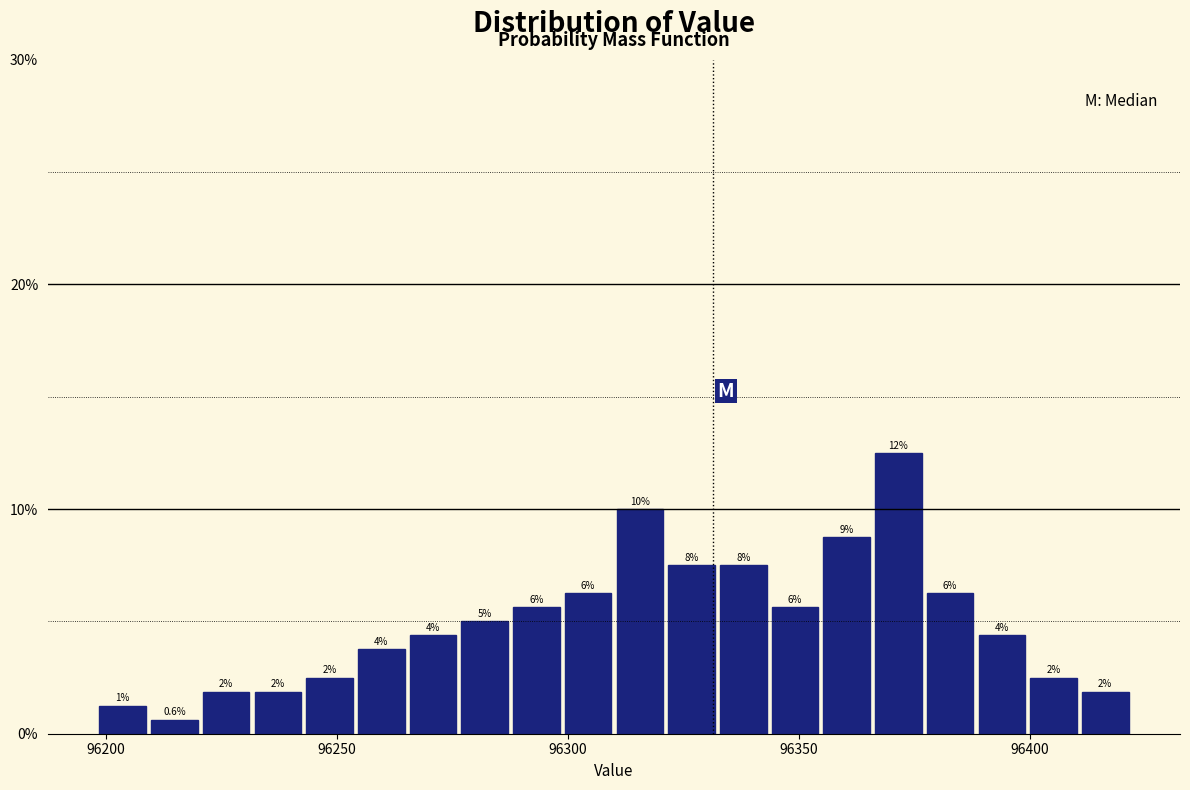

Around what value on the x-axis is the tallest bar? Give the approximate position of its centre, as read against the axis.

96370